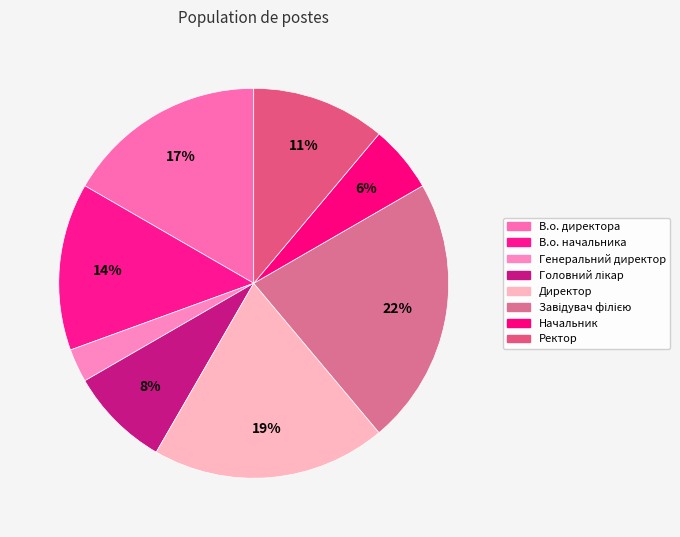

Is В.о. директора the majority of the pie?

No